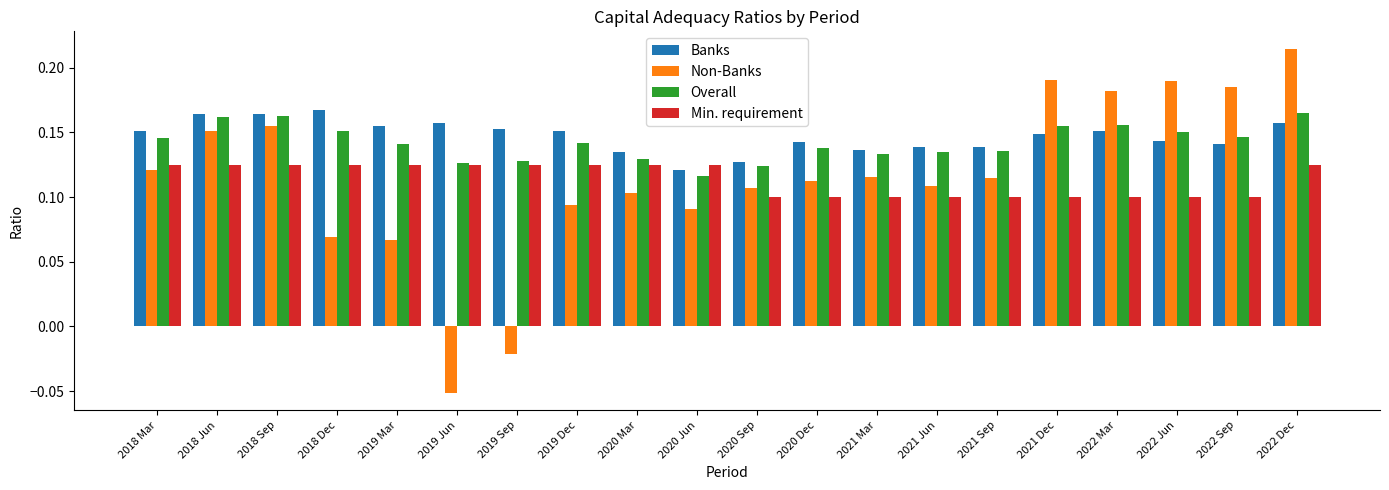

The Non-Banks series shows 0.2 at 2020 Sep. True or false?

False